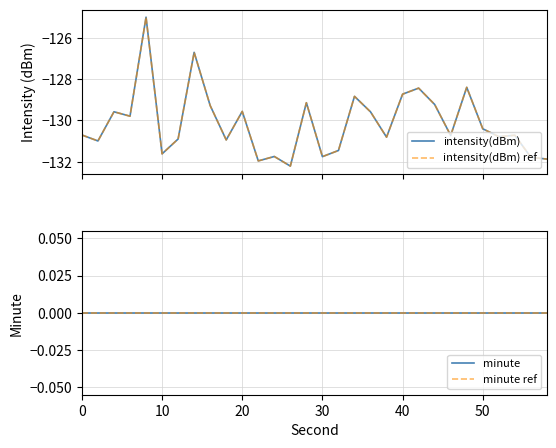

Which series has the largest total across all categories?

minute